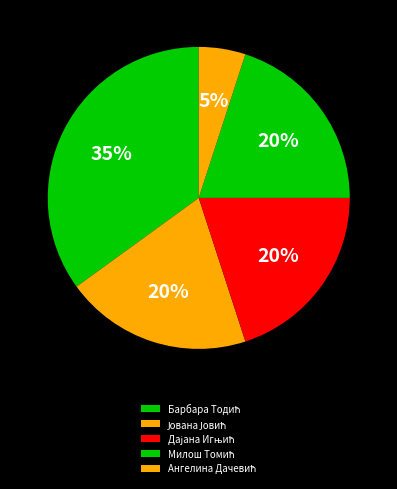

What percentage is the Ангелина Дачевић slice, to the nearest percent?

5%